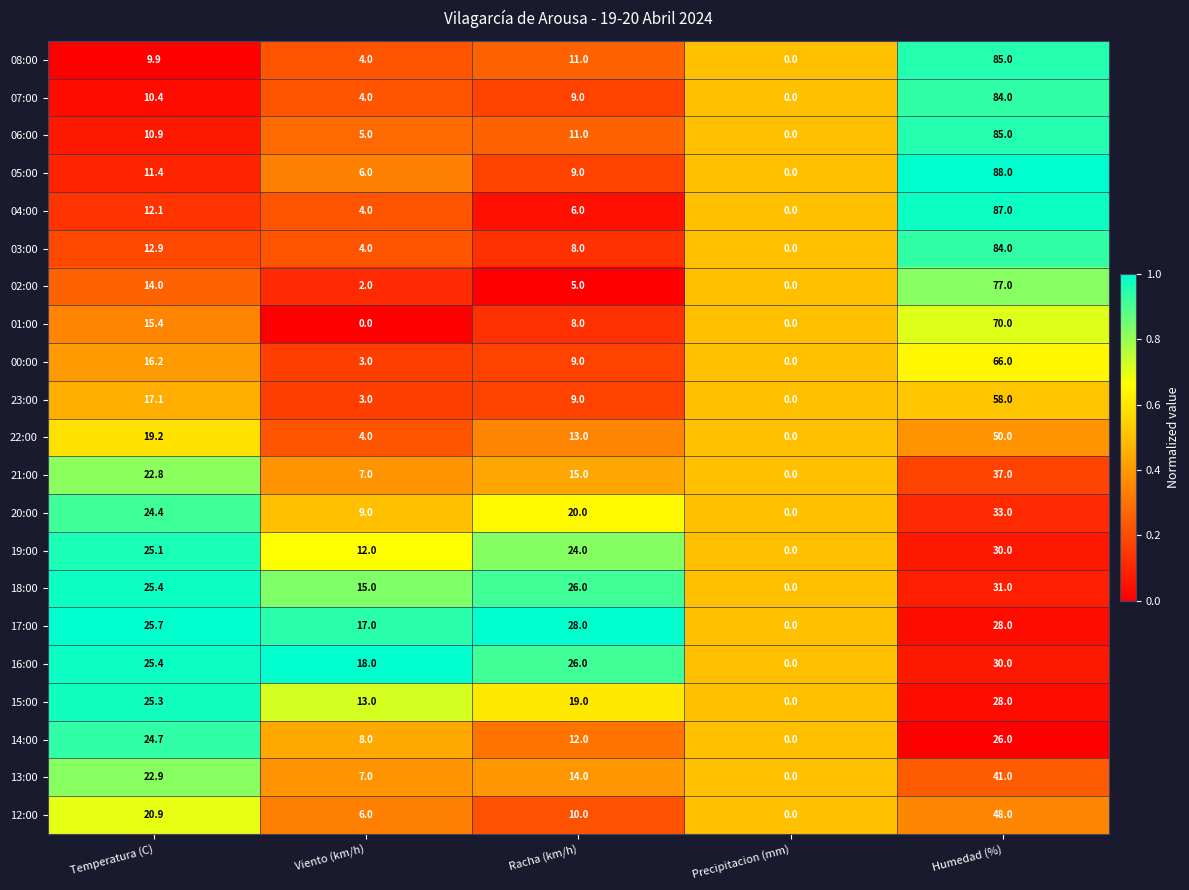

Count the number of categories in the chart.

5